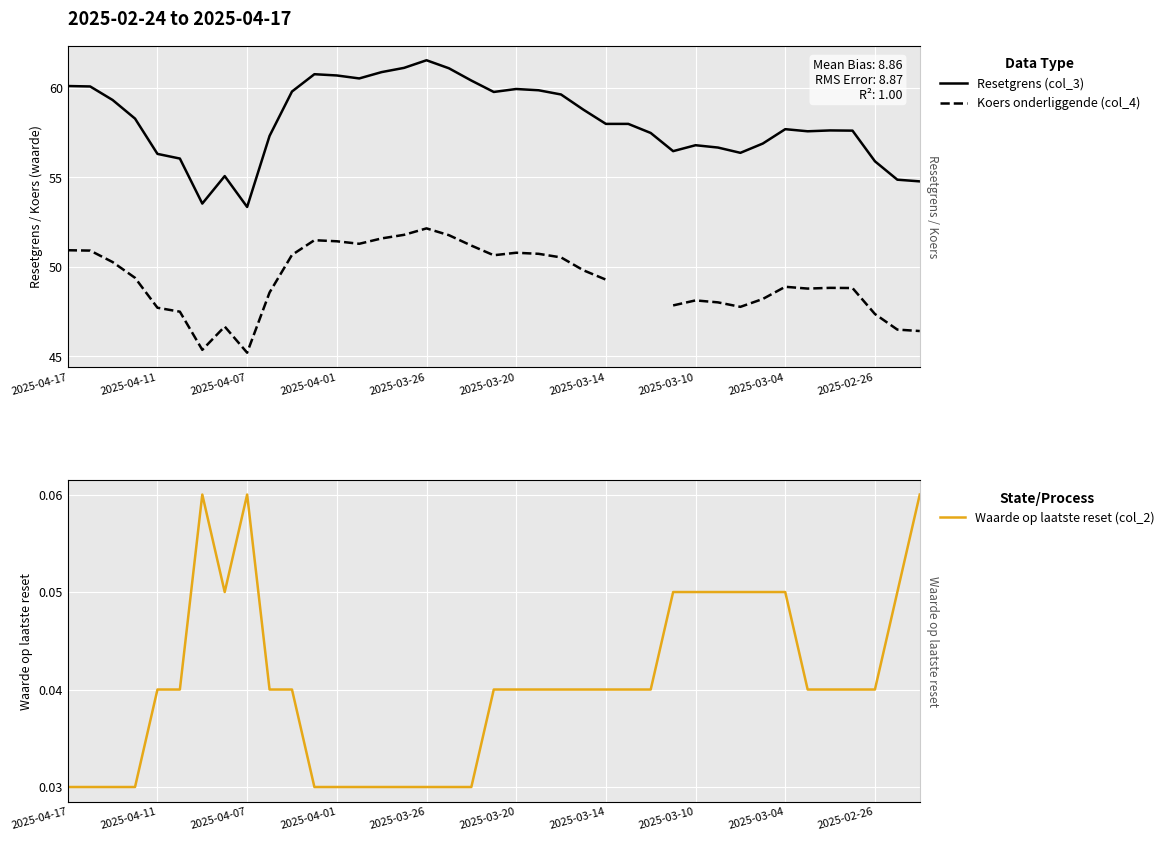

True or false: Resetgrens (col_3) and Koers onderliggende (col_4) intersect in this chart.

False